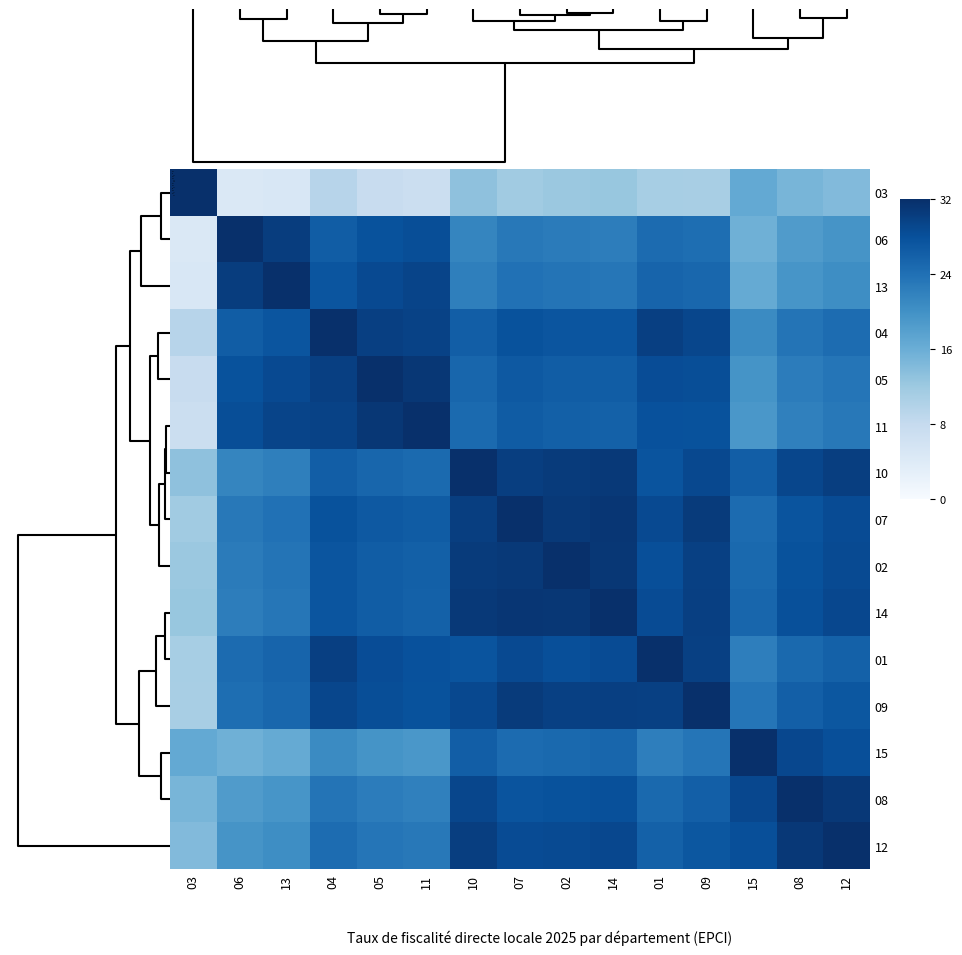

At how many categories does at least one series exceed 28?

15